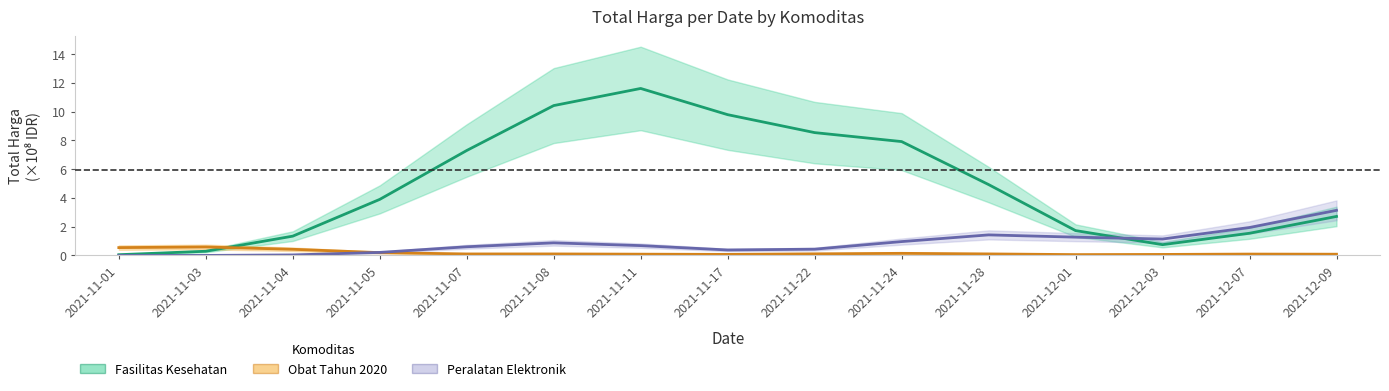

At which category does Peralatan Elektronik reach its first local valley?

2021-11-17